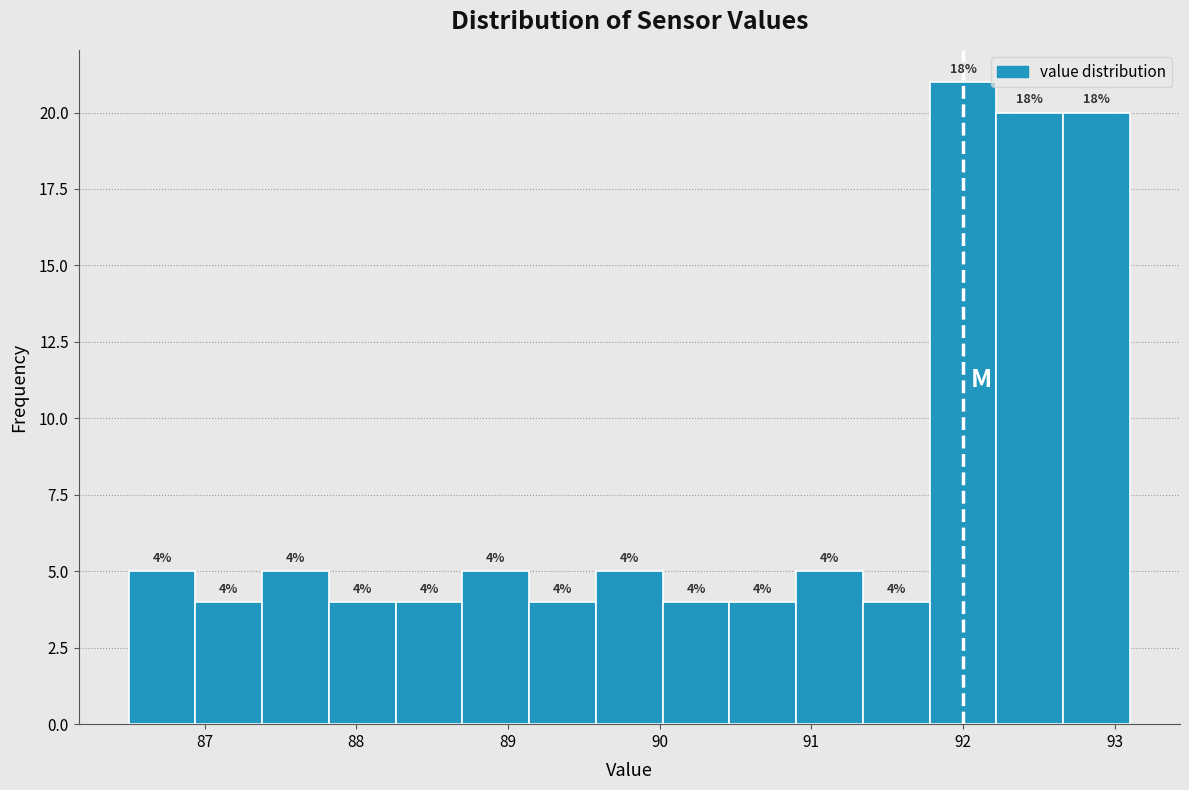

Over which range of the x-axis is the bar tallest?

91.78 to 92.22